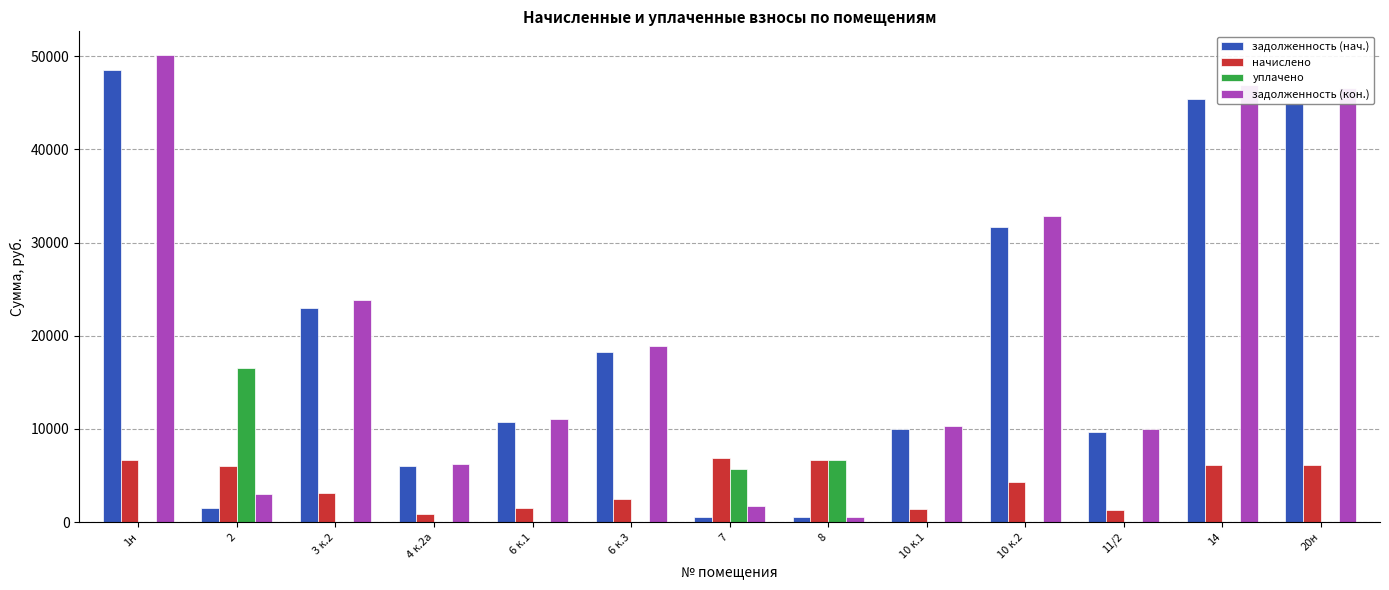

What is the difference between the уплачено values at 11/2 and 7?

5739.9